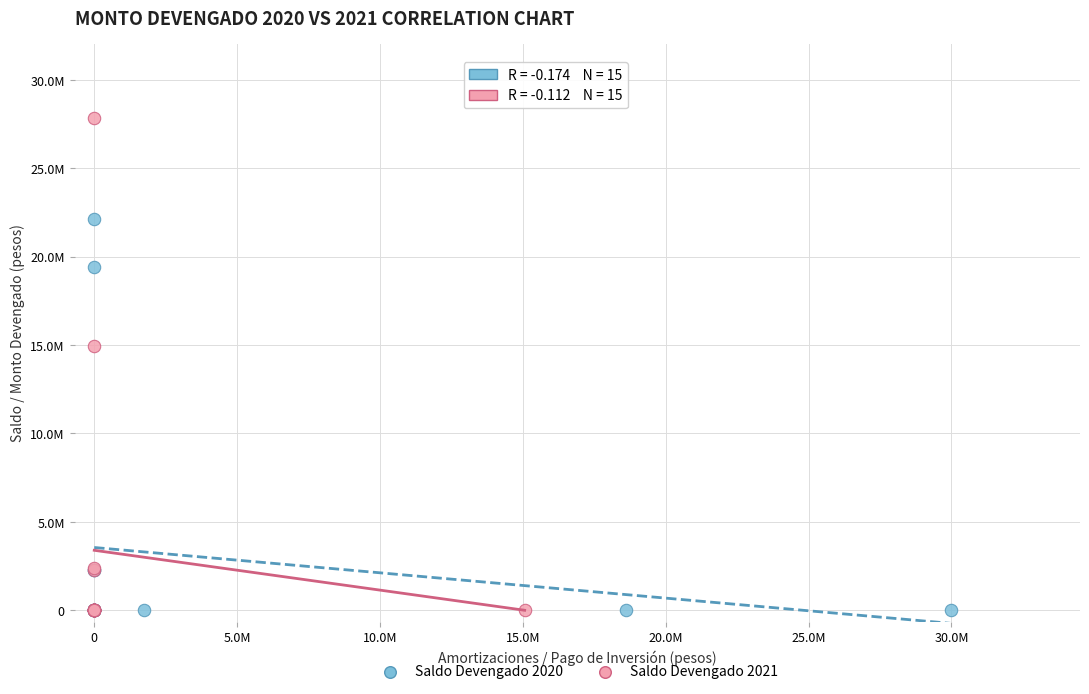

What are all the series names shown in the legend?

Saldo Devengado 2020, Saldo Devengado 2021